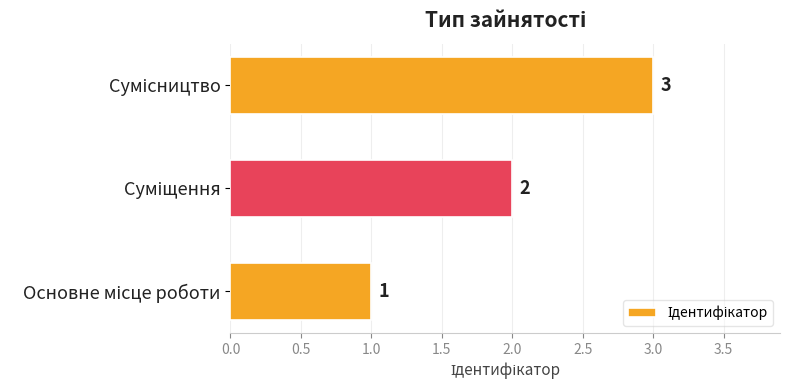

How many values are below 2?

1